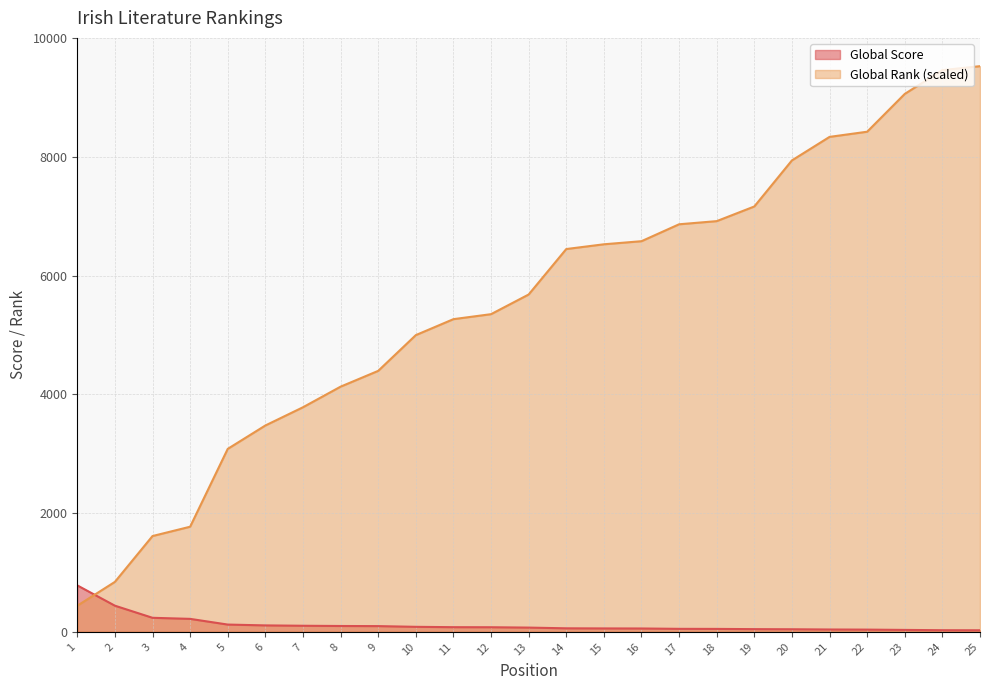

List the series in order of their overall mean, highest first.

Global Rank (scaled), Global Score